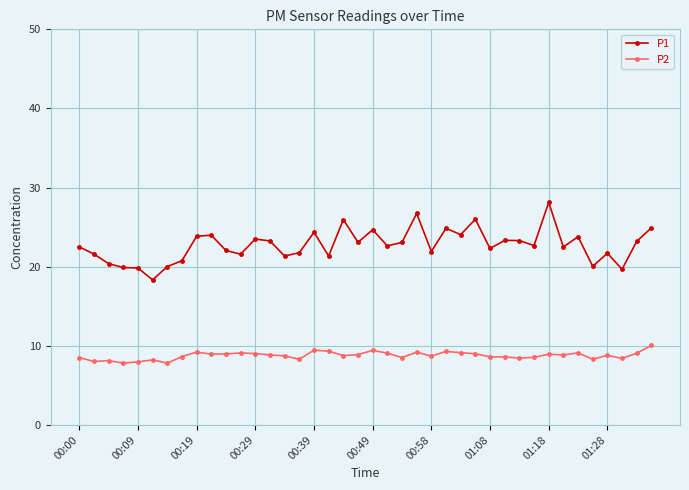

What is the value of the P1 point at the 27th from the left?

24.1